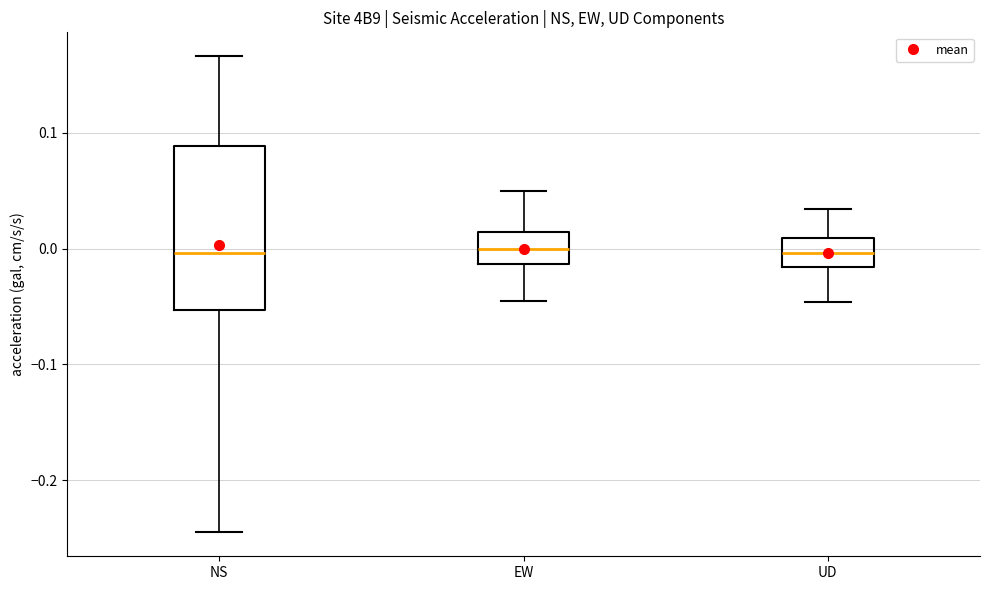

Reading left to right, read every box against the y-axis: the position of its median line, the range the box covers, and the ends of its whiskers. The values are not printed on the chart, so give them approximately, as read against the axis.

NS: median 0.00, box -0.05 to 0.09, whiskers -0.24 to 0.17
EW: median 0.00, box -0.01 to 0.01, whiskers -0.04 to 0.05
UD: median 0.00, box -0.02 to 0.01, whiskers -0.05 to 0.03